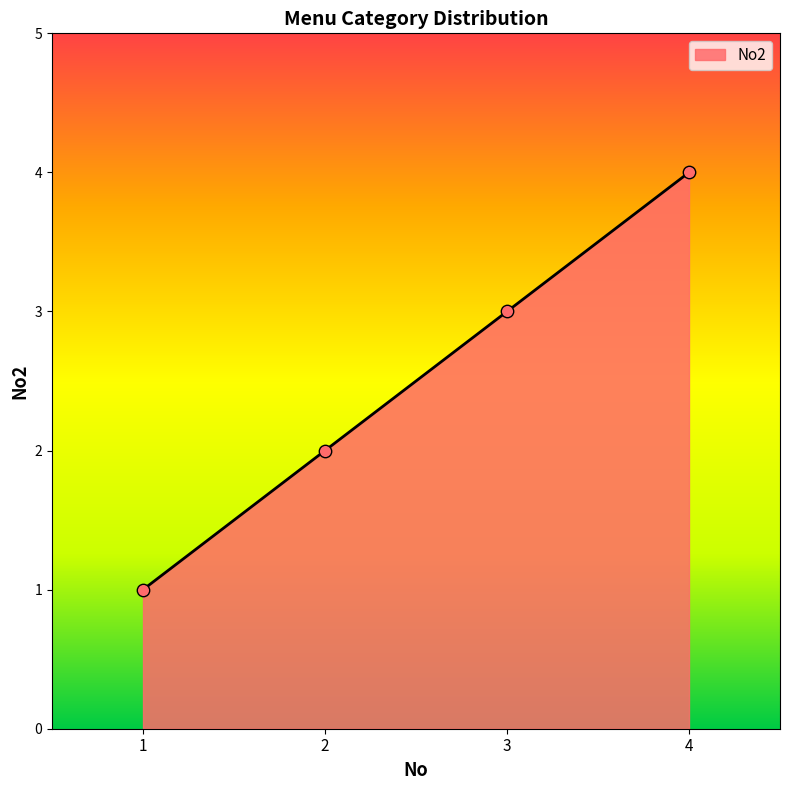

What is the change in value from 2 to 3?

+1